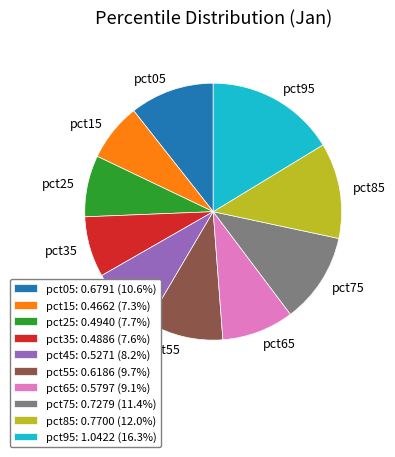

Does any single category account for the majority?

No